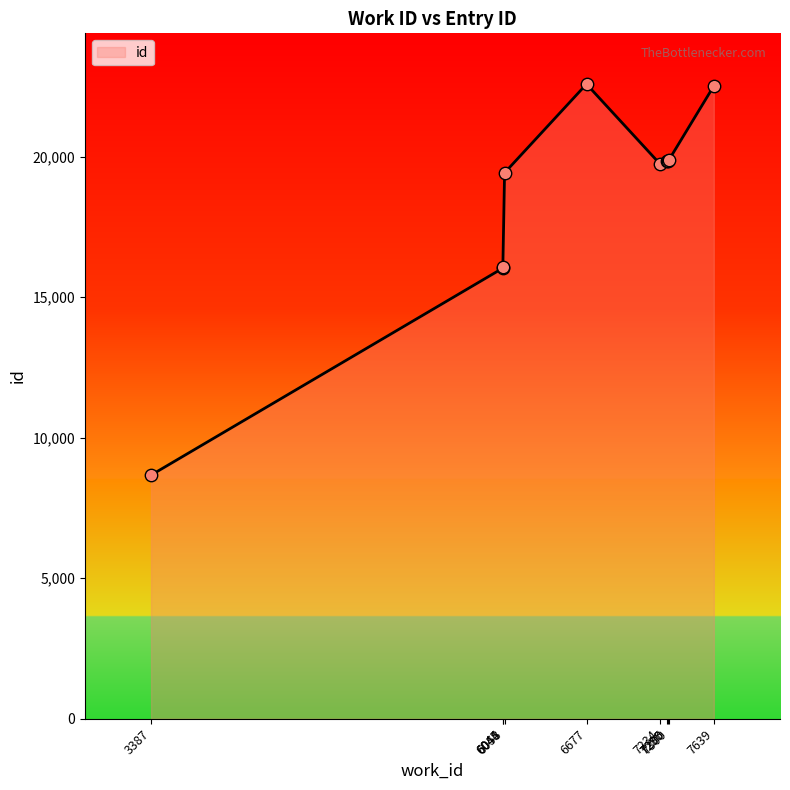

What is the change in value from 3387 to 7290?

+11184